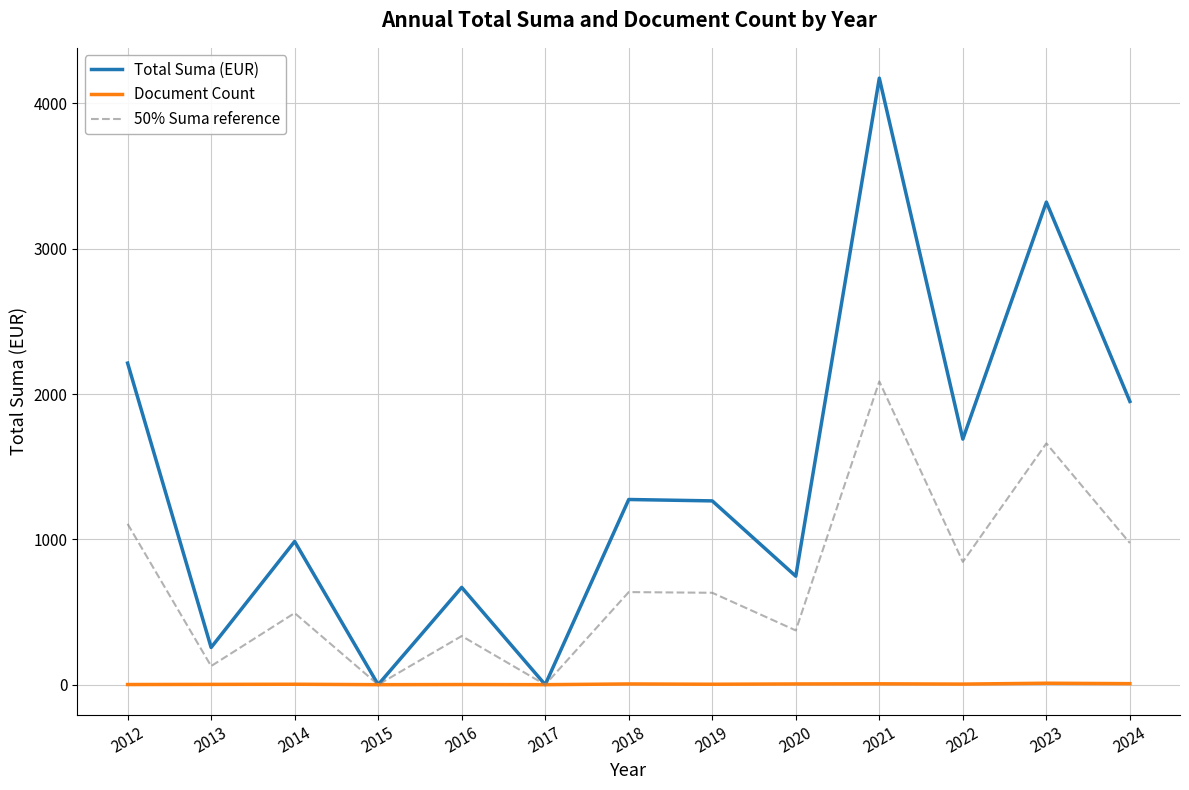

List the series in order of their overall mean, highest first.

Total Suma (EUR), 50% Suma reference, Document Count